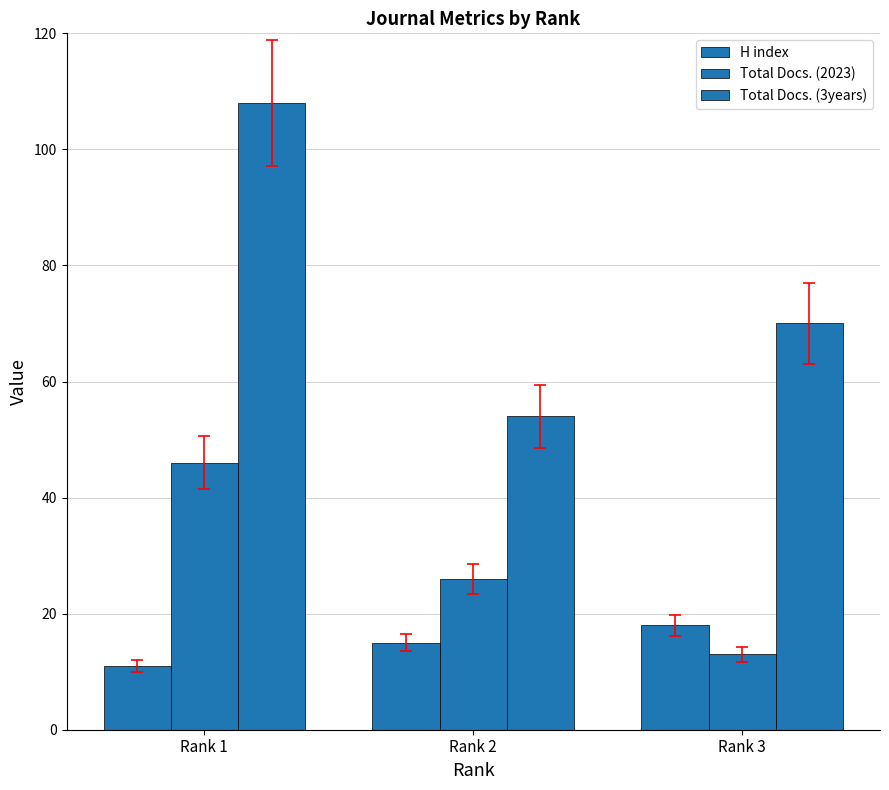

How many distinct data groups are displayed?

3